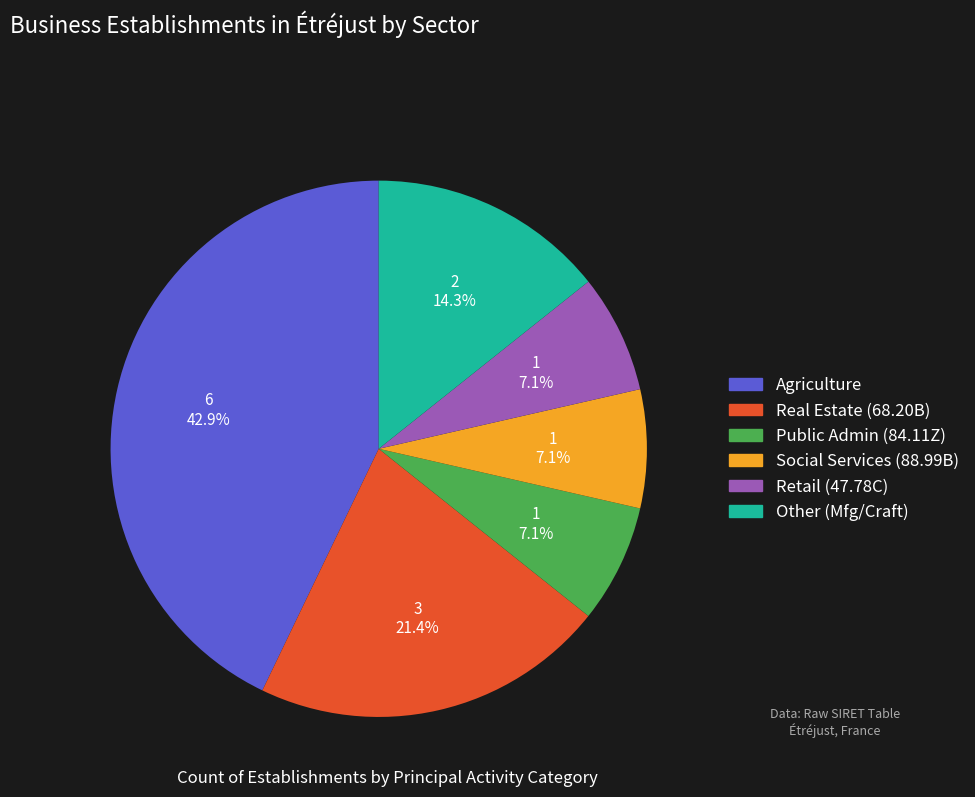

What is the largest slice in the pie chart?

Agriculture